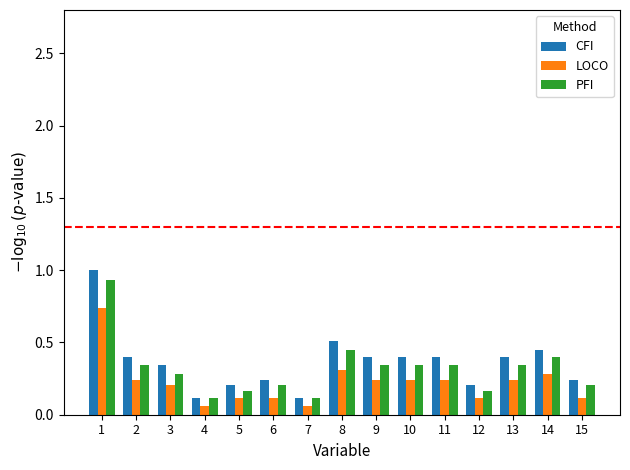

What is the total value across all series at 3?

0.8